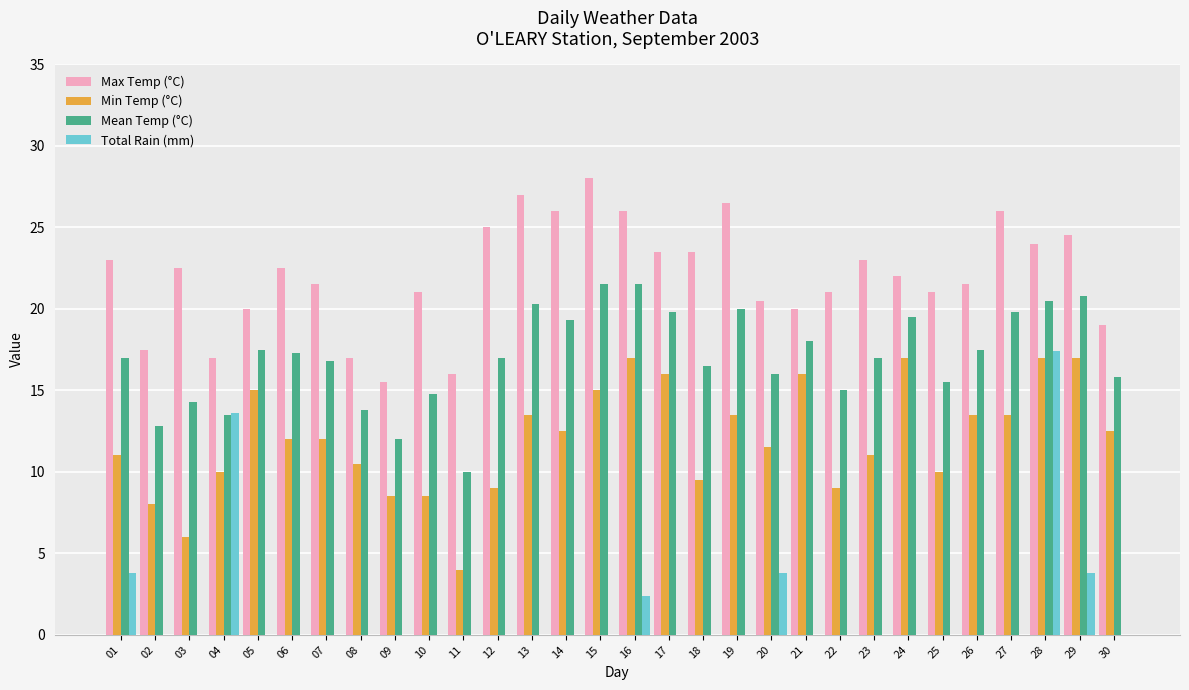

What is the spread (max minus min) of values at 14?

26.0